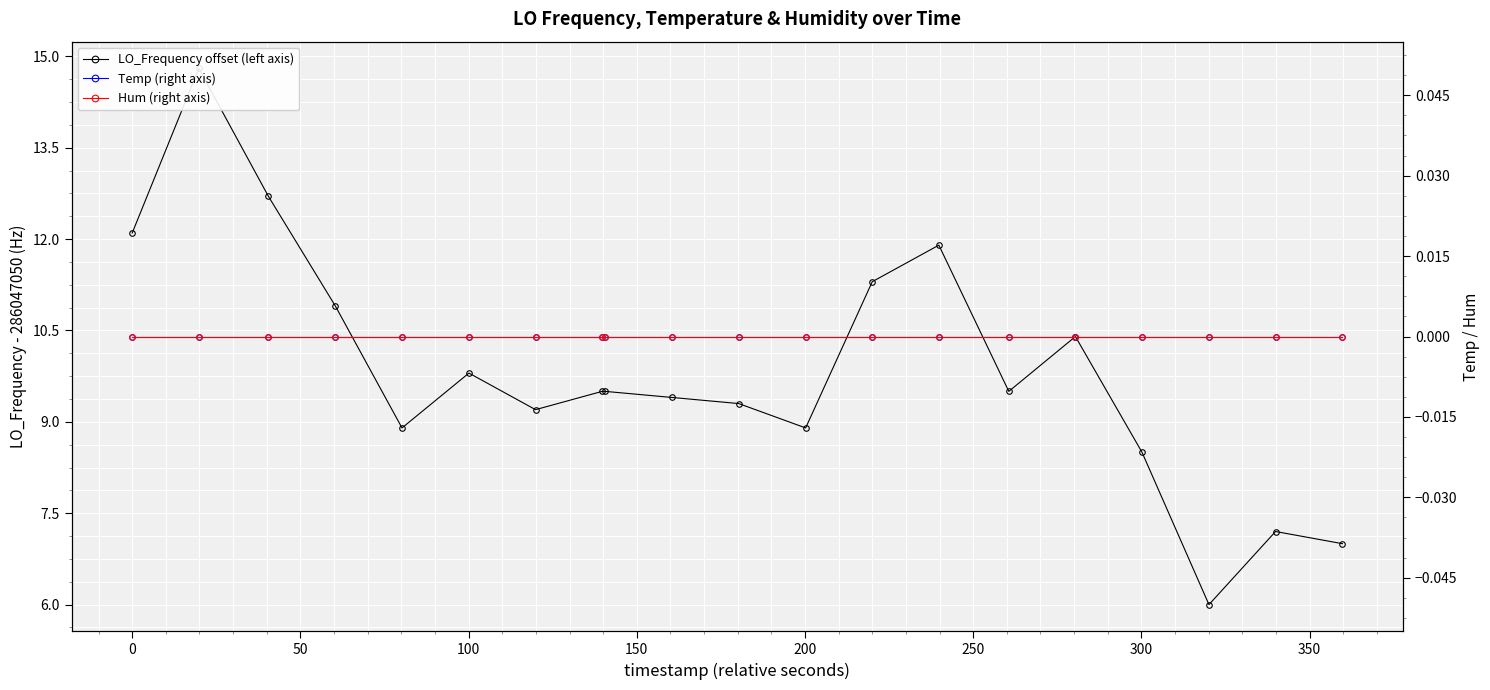

What is the label of the 11th point from the left?

10